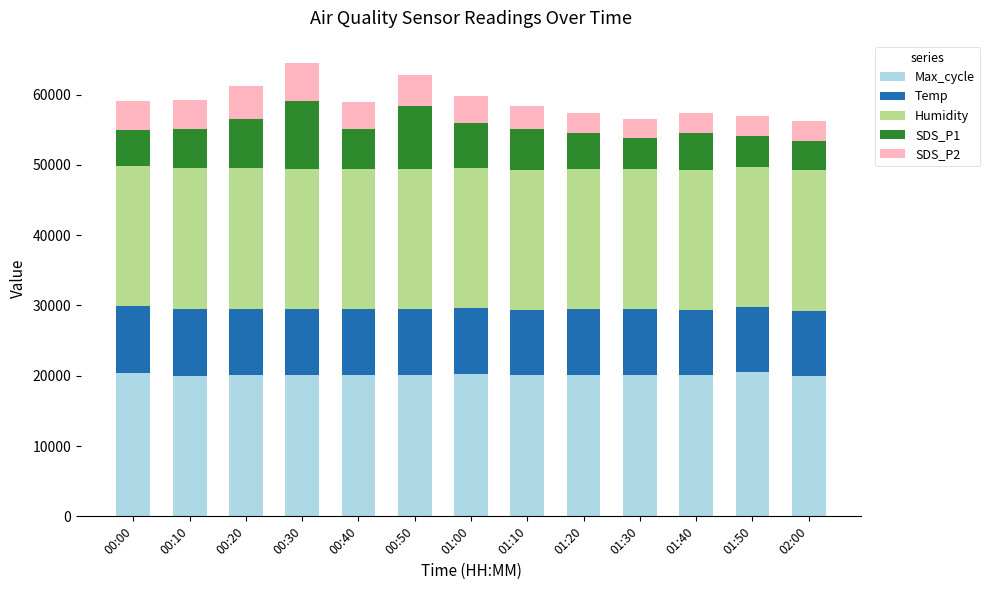

What is the total value across all series at 00:40?

58956